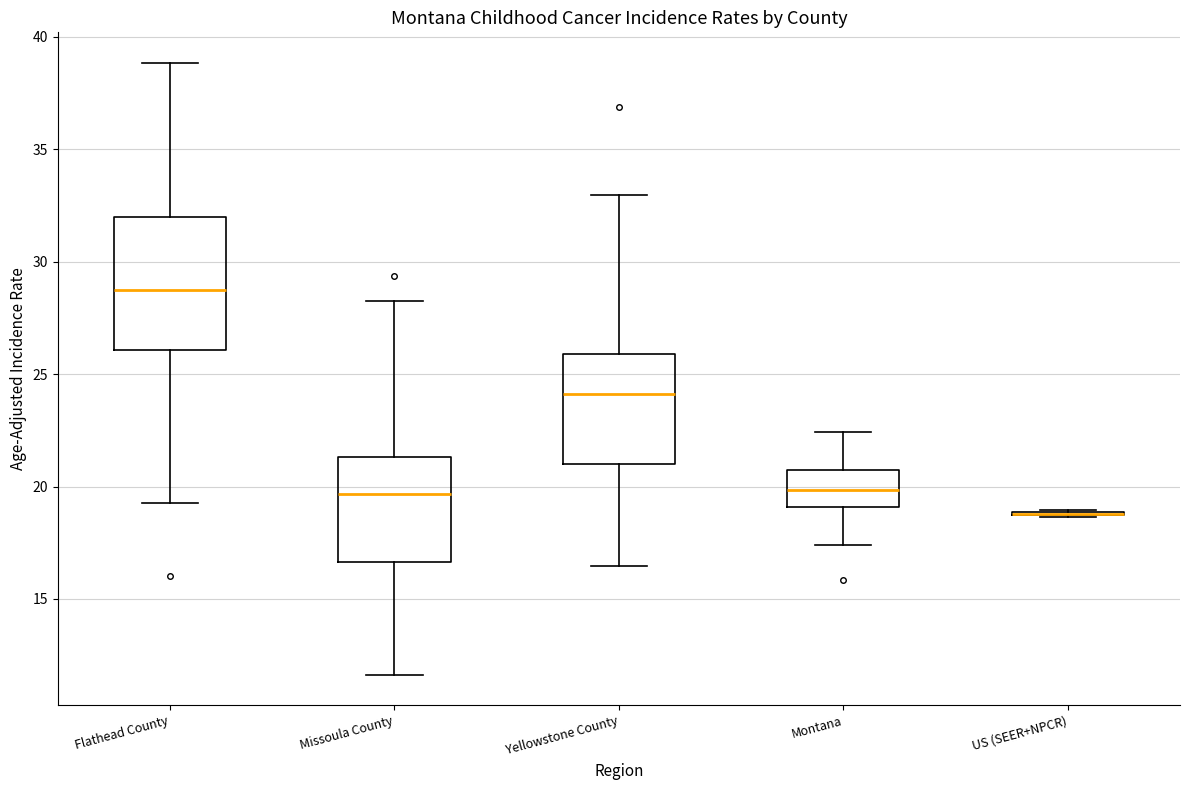

Where does the median line of the box for Yellowstone County sit on the y-axis? The values are not printed on the chart, so give them approximately, as read against the axis.

24.0